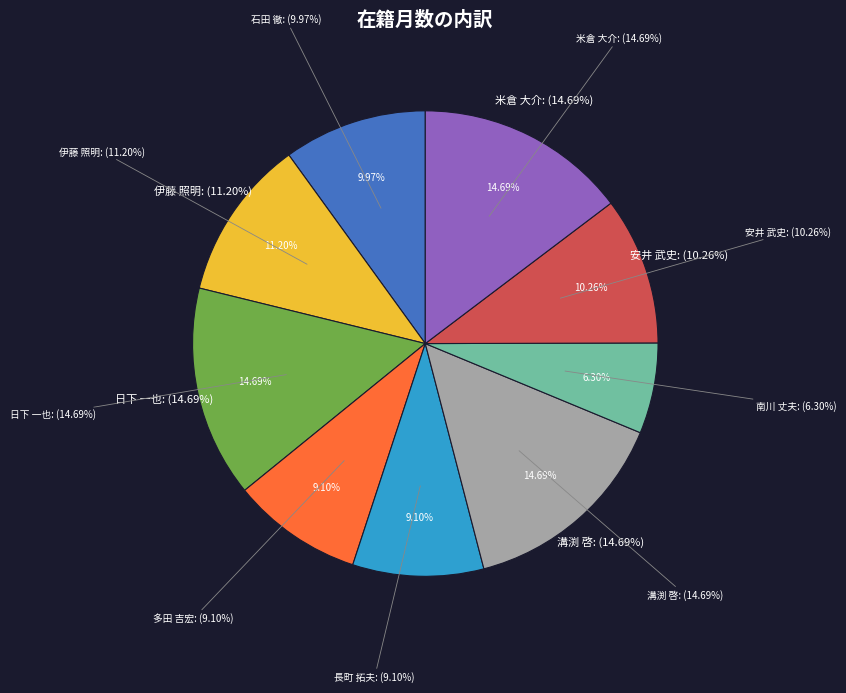

Between 米倉 大介 and 溝渕 啓, which is larger?

米倉 大介